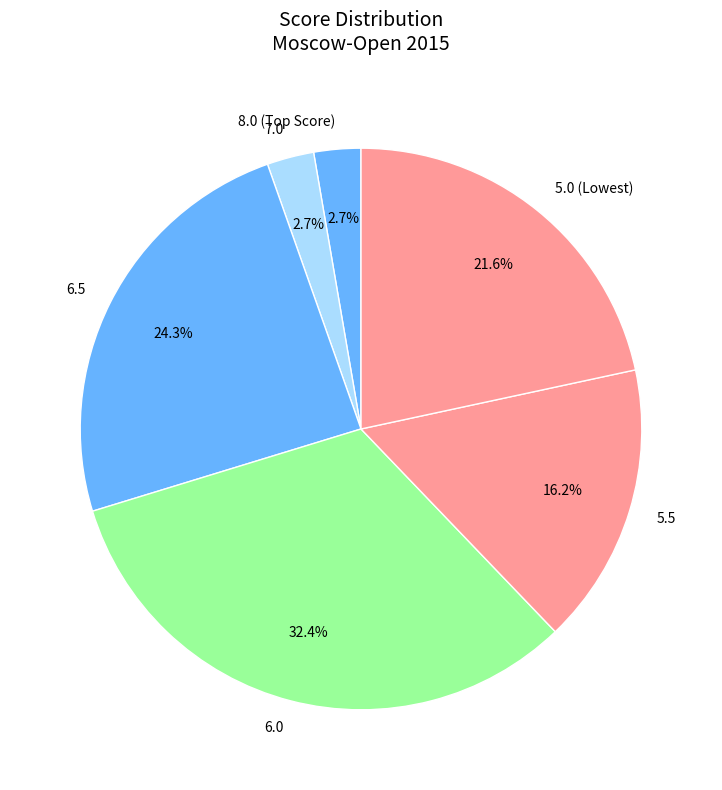

Is there a majority slice in this chart?

No